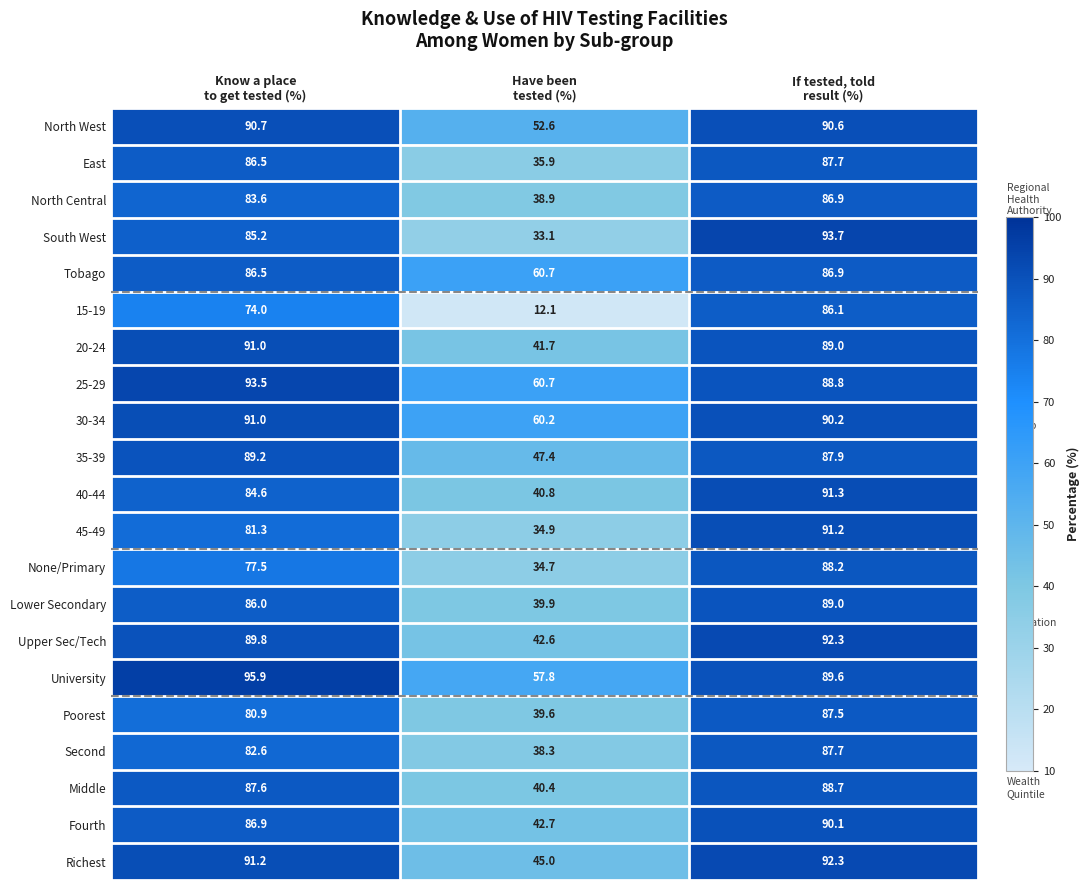

Which series has the largest total across all categories?

University